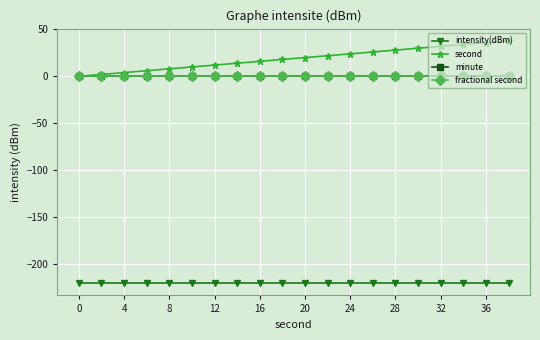

Does the chart have visible grid lines?

Yes